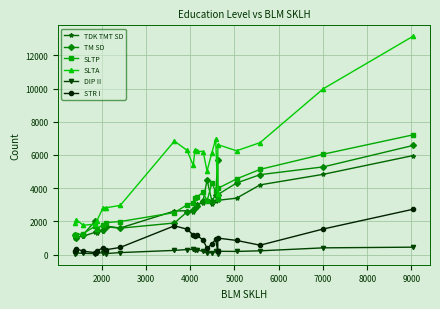

True or false: TM SD and SLTA cross at least once.

True